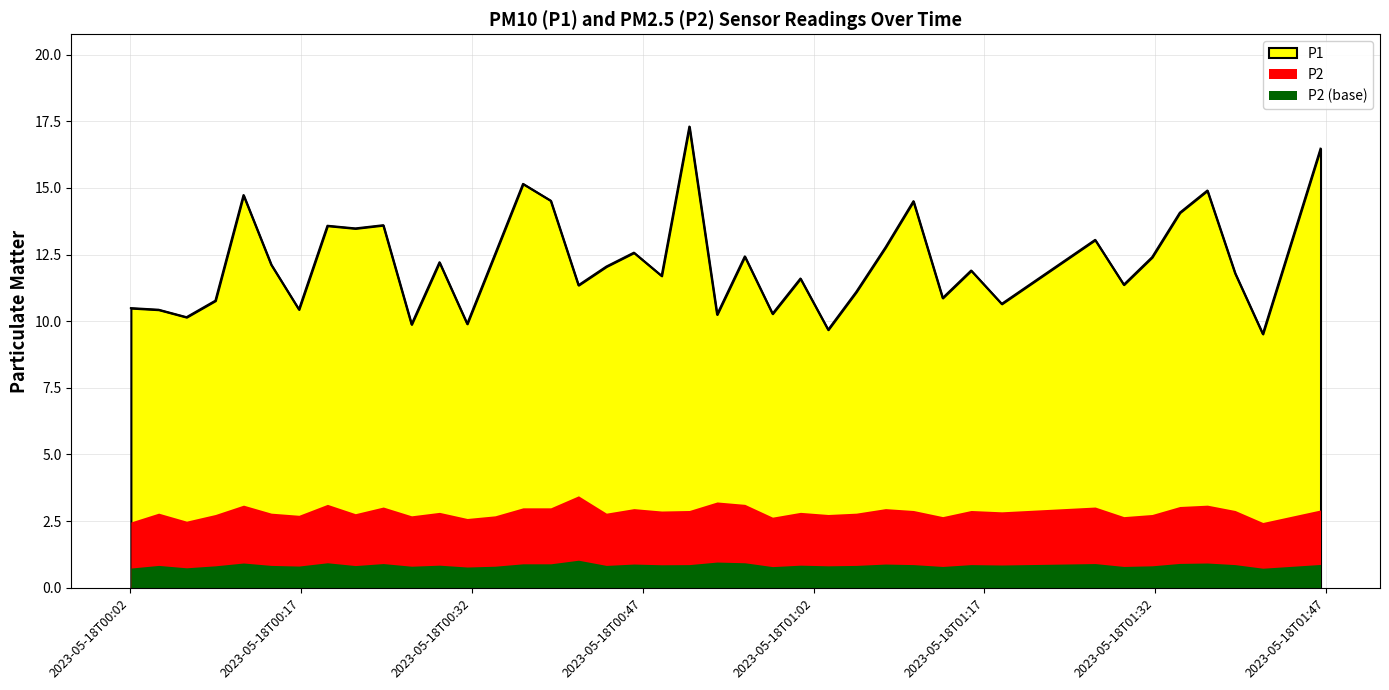

Is it true that the value at 2023-05-18T00:58:24 is 10.3?

True